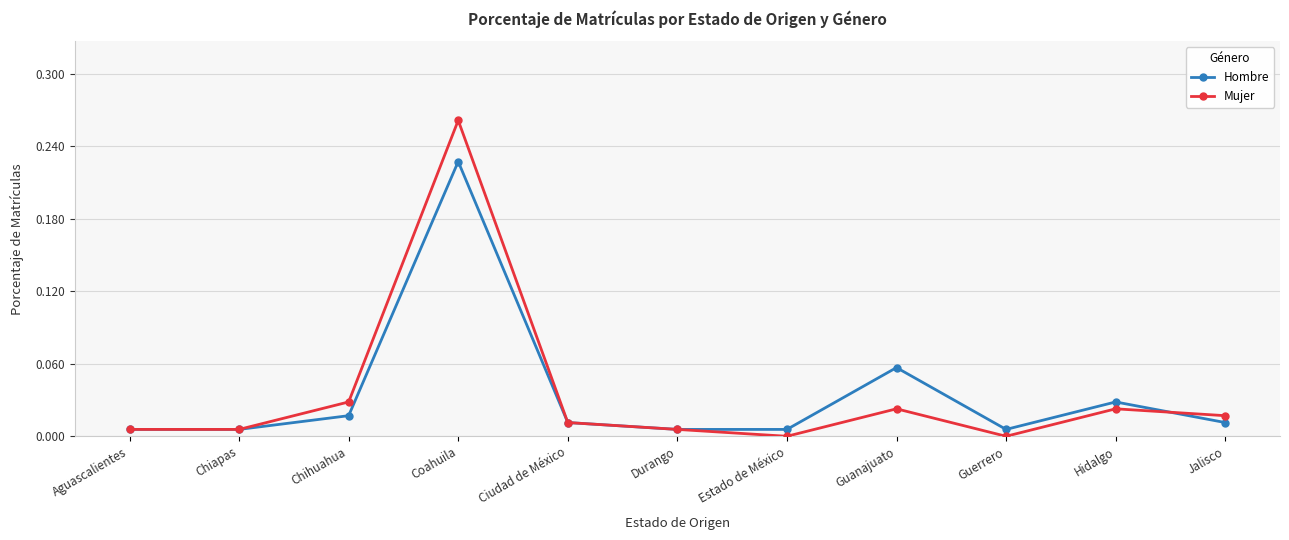

What are all the series names shown in the legend?

Hombre, Mujer